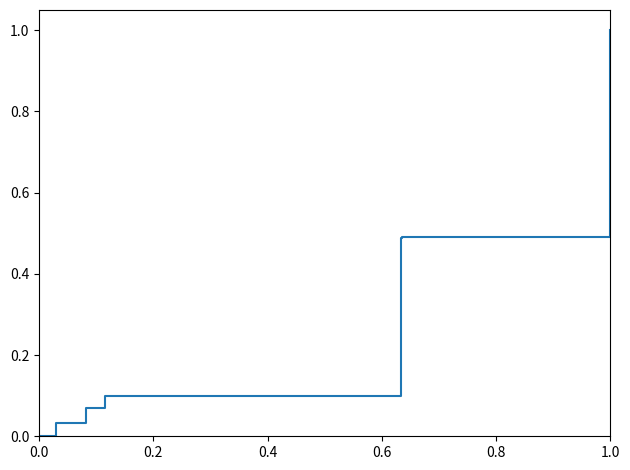

True or false: there are more than 2 points higher than both neighbors.

False